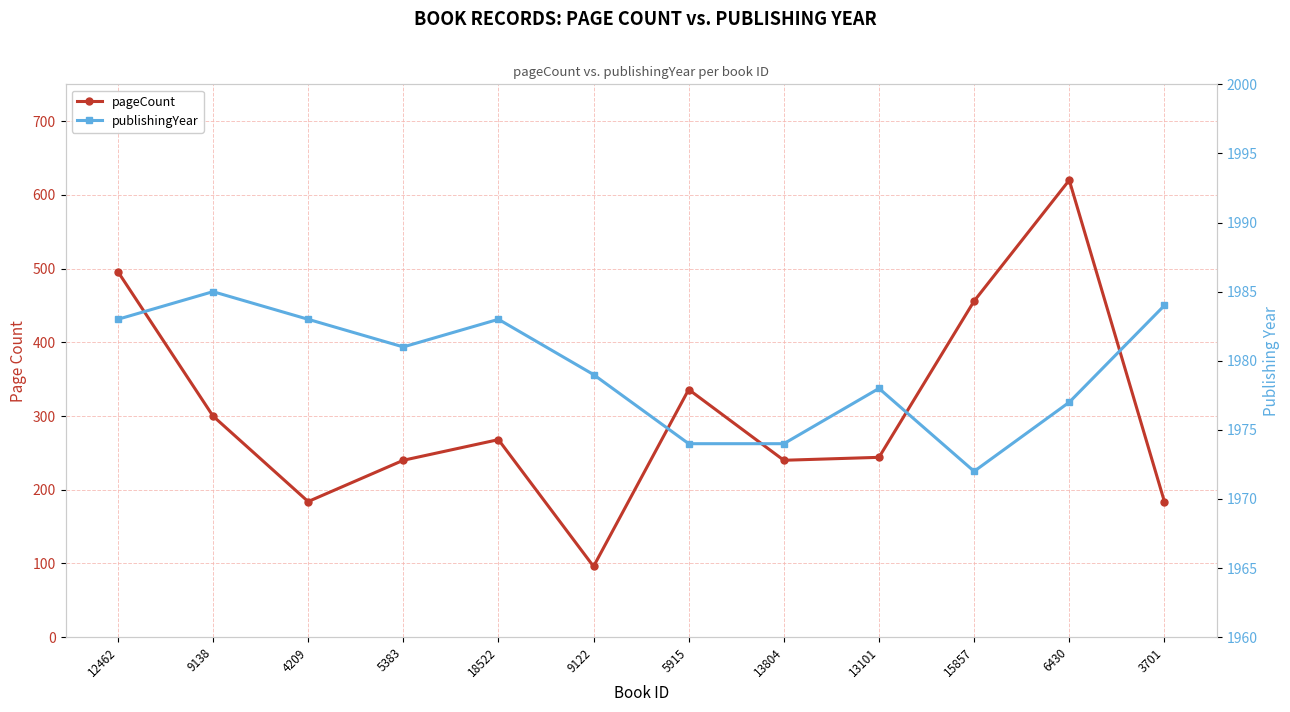

Does the chart have visible grid lines?

Yes